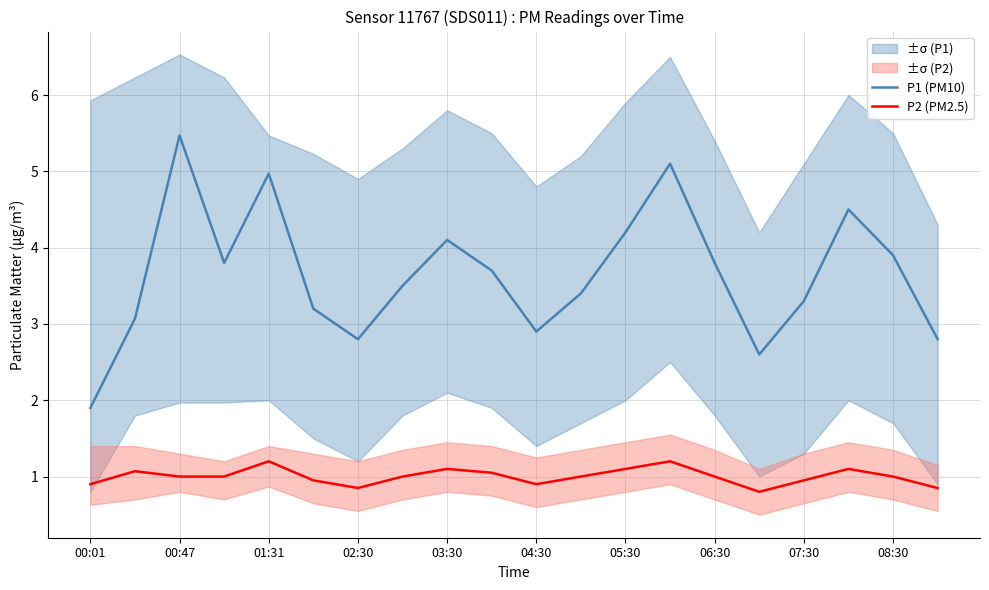

At which category does P1 (PM10) reach its first local peak?

00:47